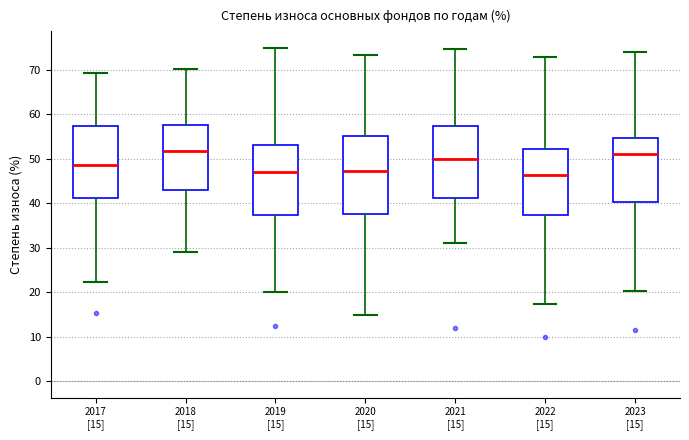

Where is the lower edge of the box for 2021 [15] on the y-axis? The values are not printed on the chart, so give them approximately, as read against the axis.

41